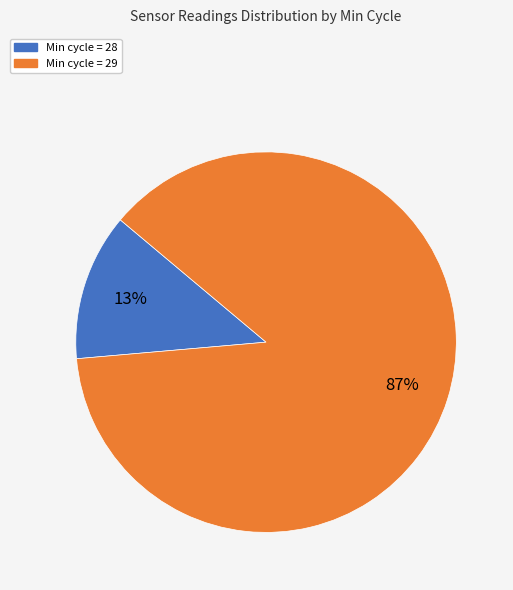

To the nearest percent, what is the average slice percentage?

50%